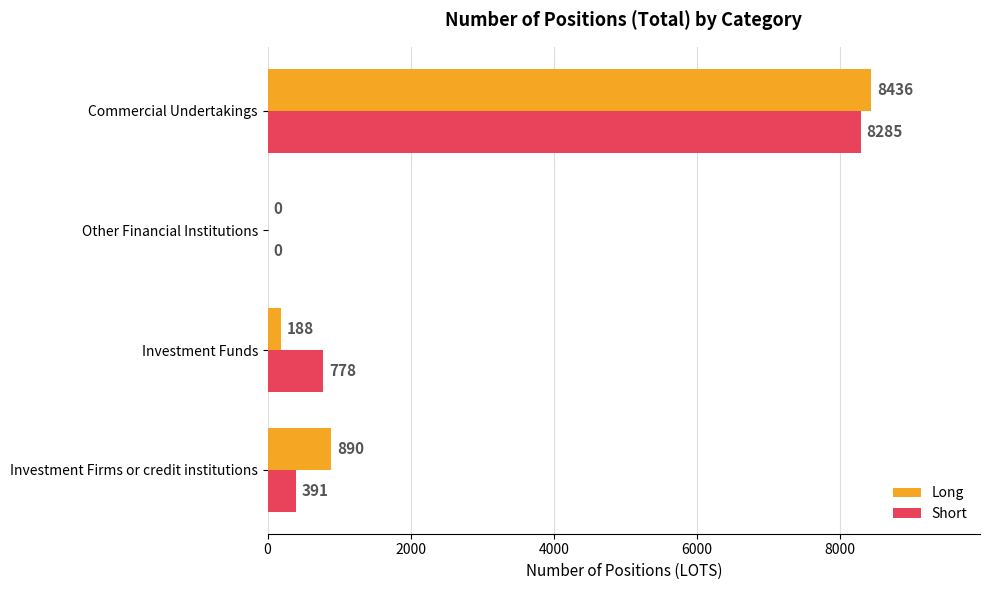

True or false: Long has a value of 0 at Other Financial Institutions.

True